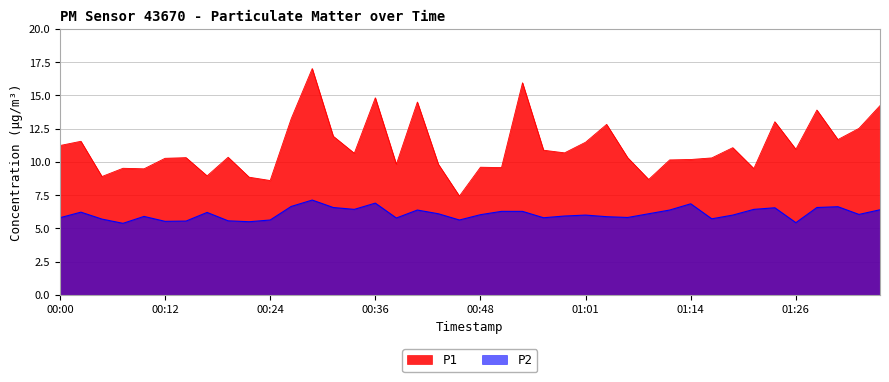

Where is the first local maximum for P1?

00:02